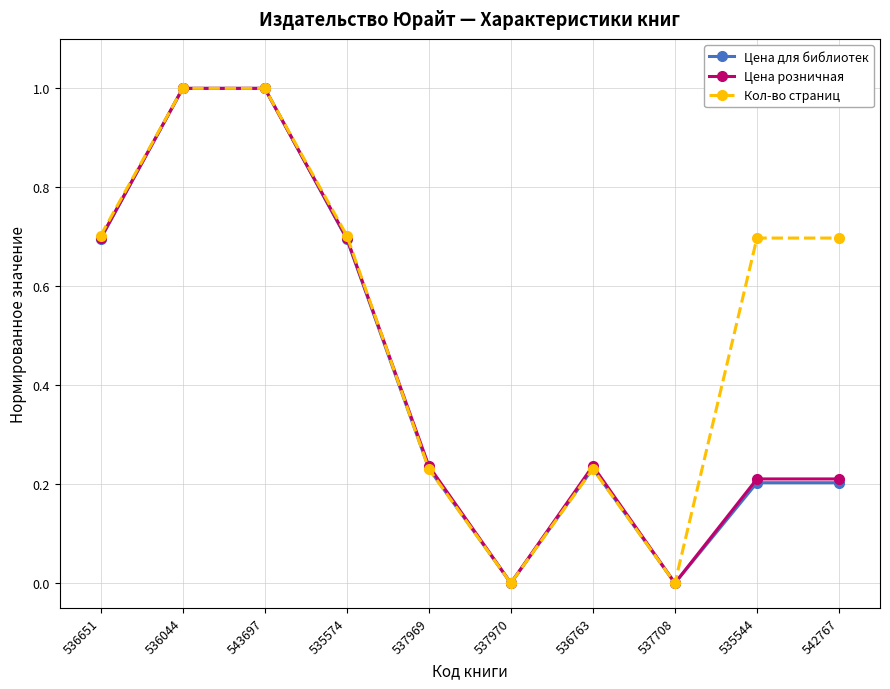

Which series has the largest total across all categories?

Кол-во страниц